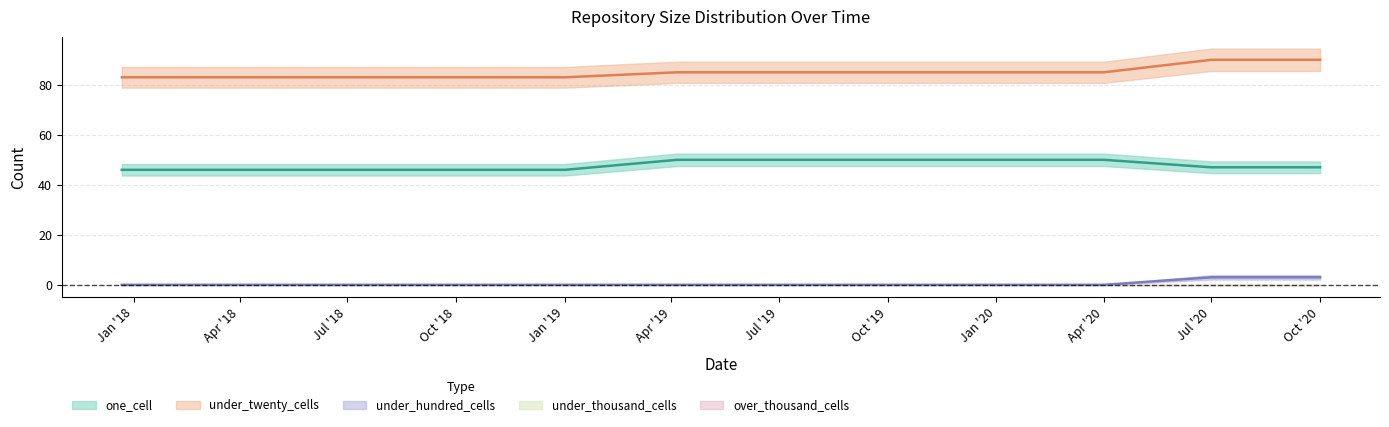

List the series in order of their overall mean, lowest first.

under_hundred_cells, one_cell, under_twenty_cells